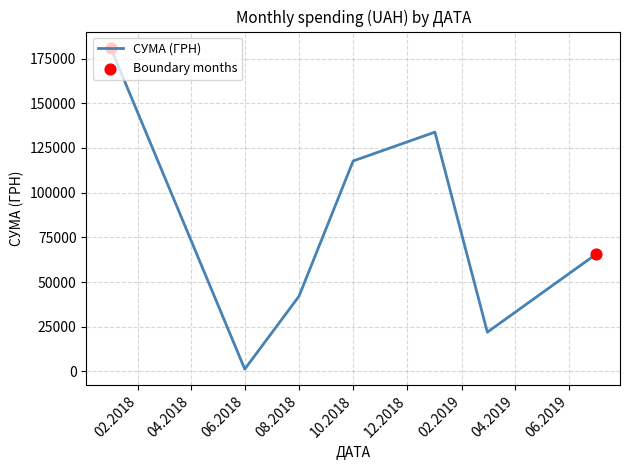

What is the difference between the second highest and minimum values?

132510.4